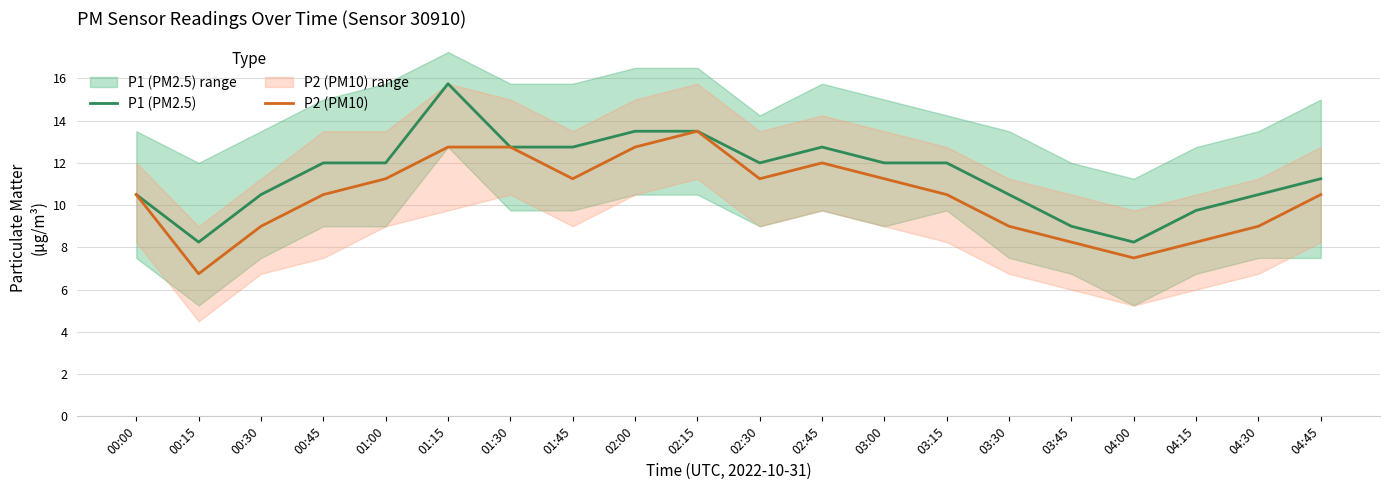

Does the chart display data point markers on the line(s)?

No